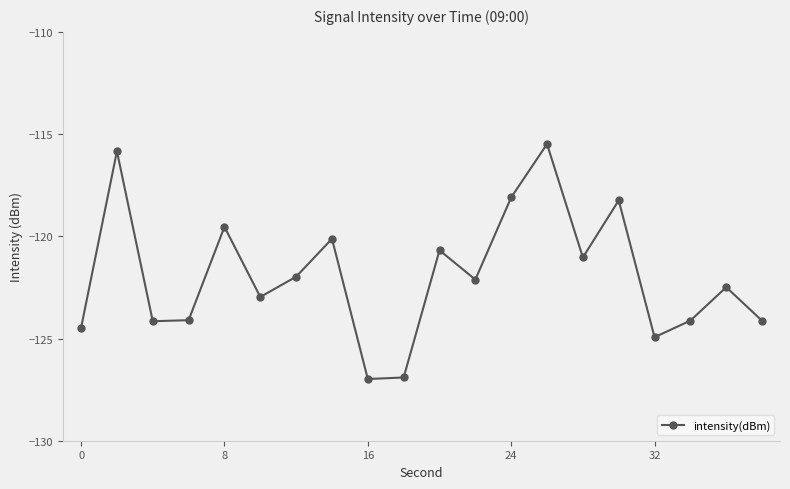

What is the average value?

-121.9